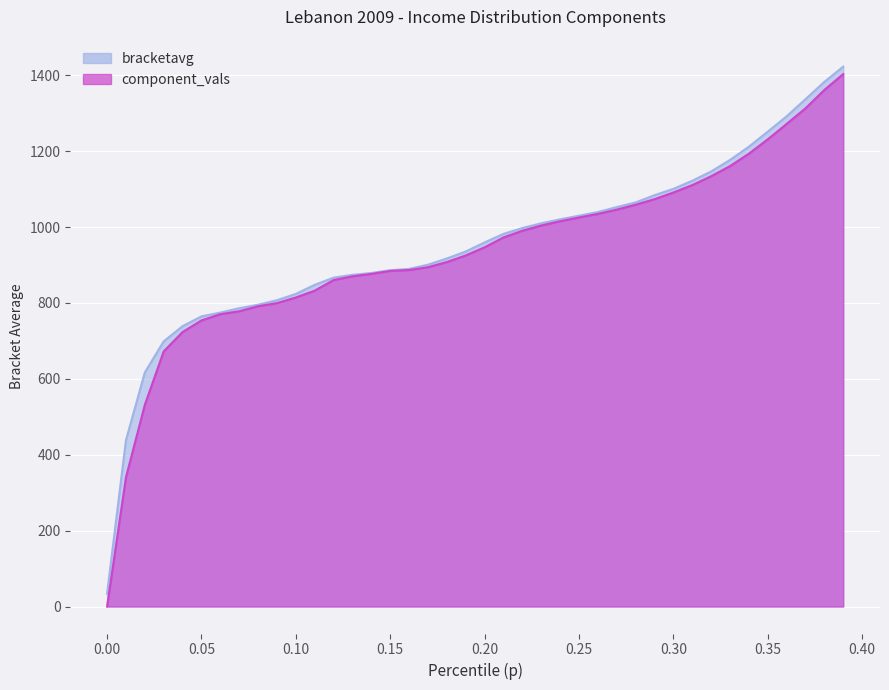

What is the change in value from 0.14 to 0.31?

+242.9